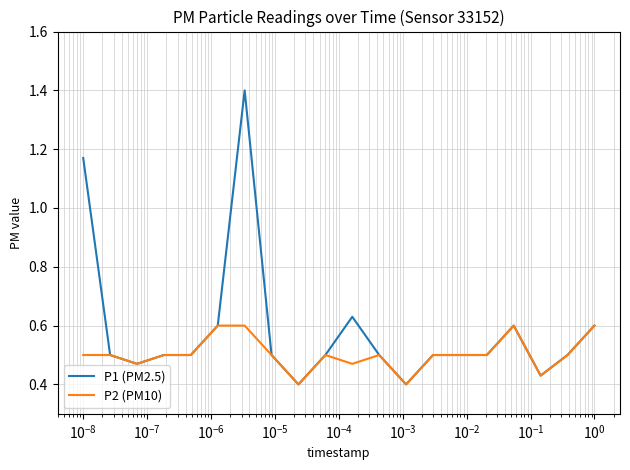

Which series has the widest spread of values?

P1 (PM2.5)